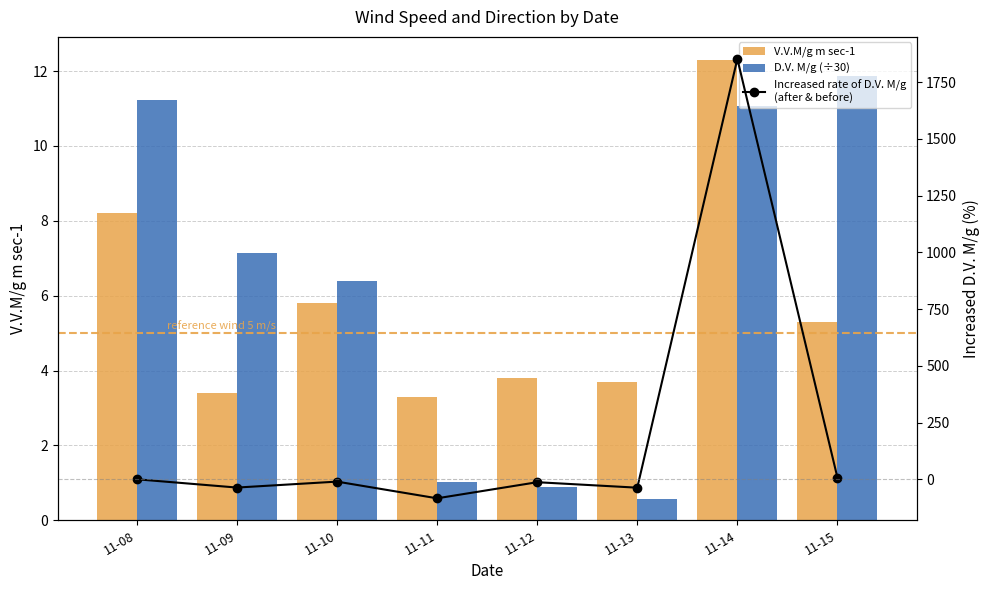

At which label does V.V.M/g m sec-1 first exceed 5?

11-08